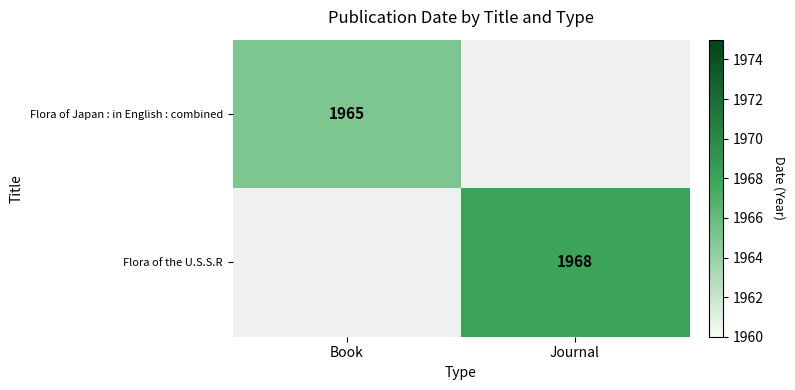

The Flora of the U.S.S.R series shows 1968 at Journal. True or false?

True